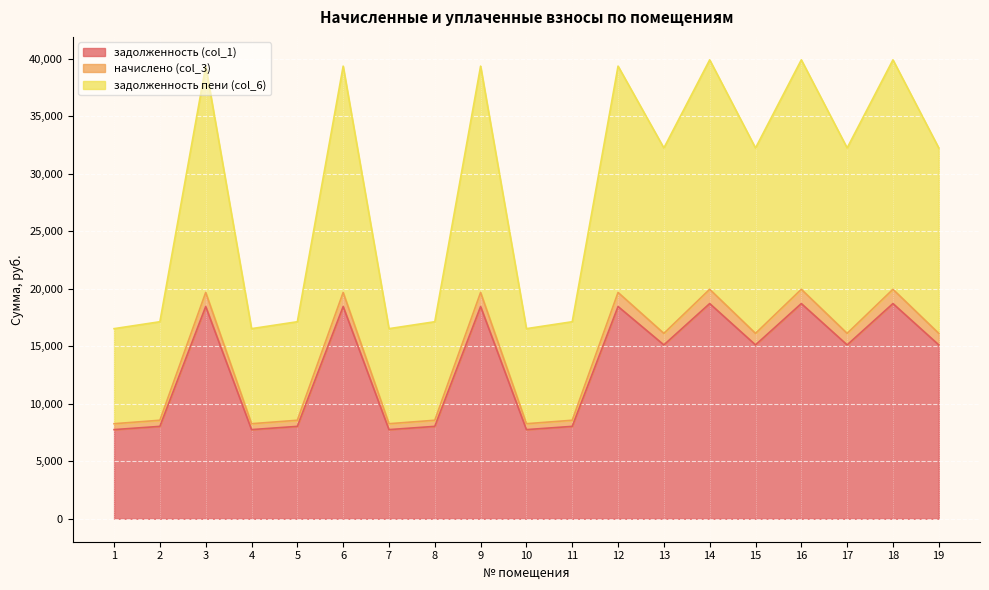

Where is the first local minimum for задолженность (col_1)?

4